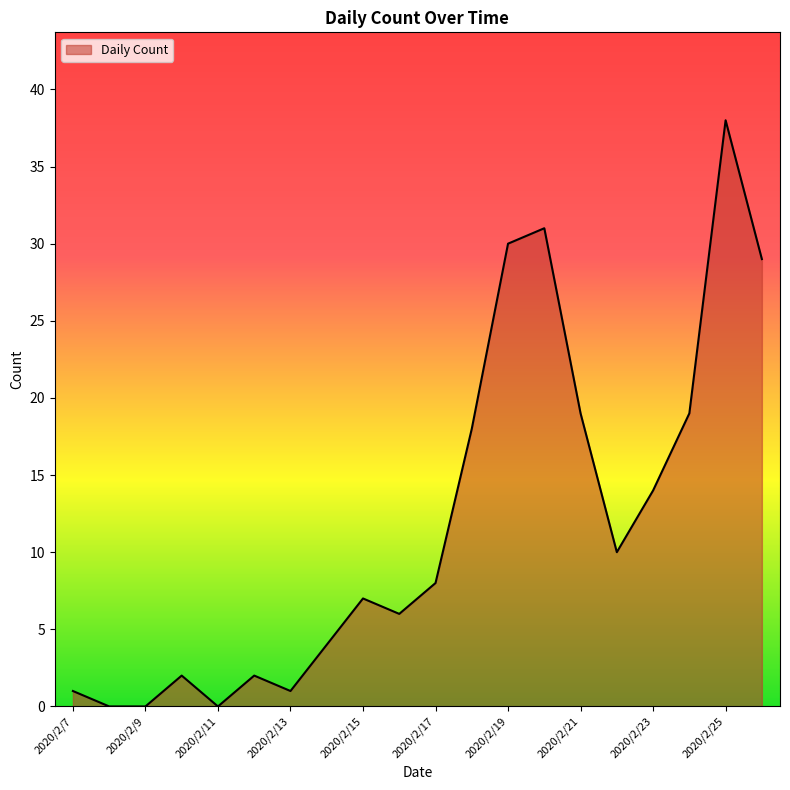

True or false: there are more than 2 points higher than both neighbors.

True